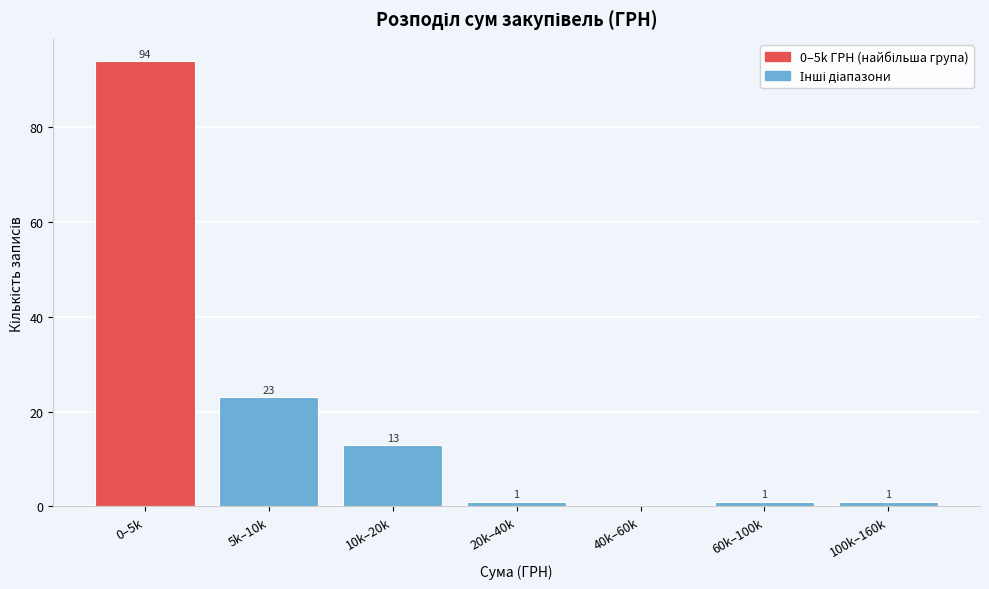

Reading left to right, what are all the values shown in this chart?

0–5k=94	5k–10k=23	10k–20k=13	20k–40k=1	40k–60k=0	60k–100k=1	100k–160k=1